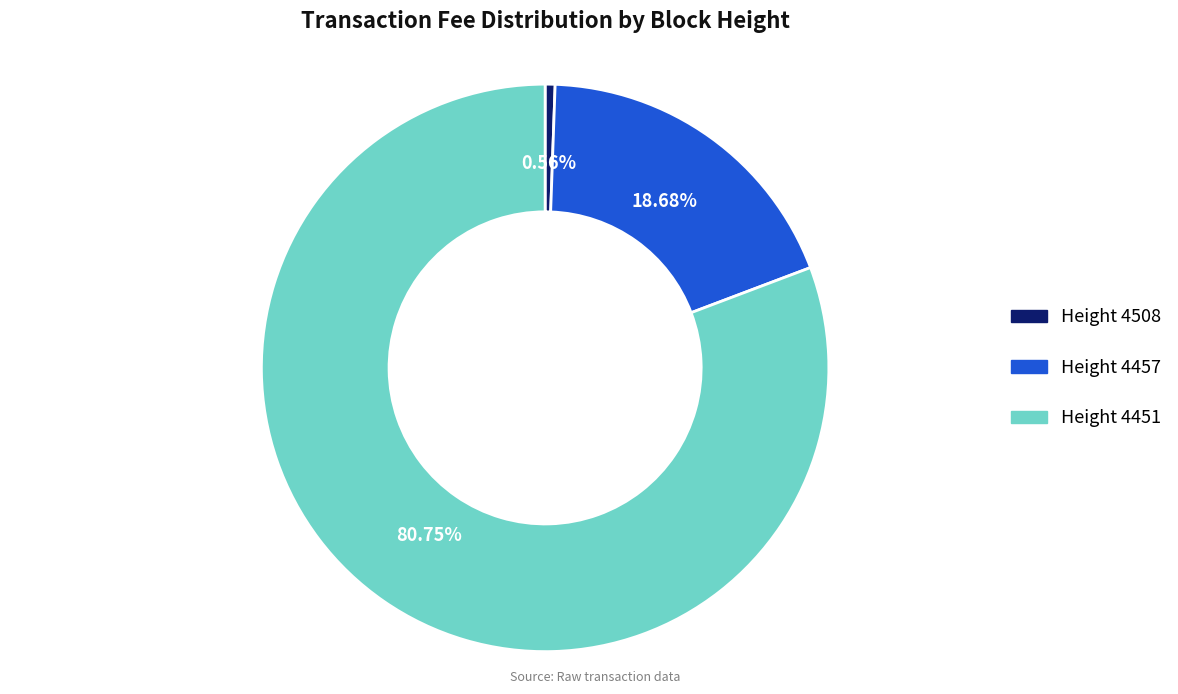

Is there any slice that represents more than half of the pie?

Yes